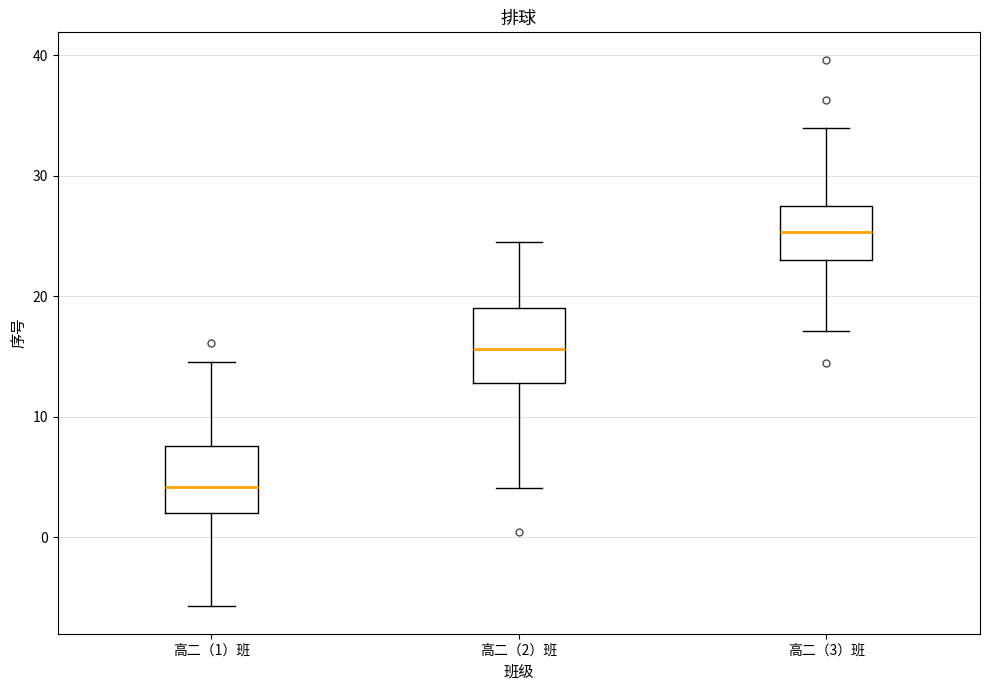

Where does the lower whisker of the box for 高二（1）班 end on the y-axis? The values are not printed on the chart, so give them approximately, as read against the axis.

-6